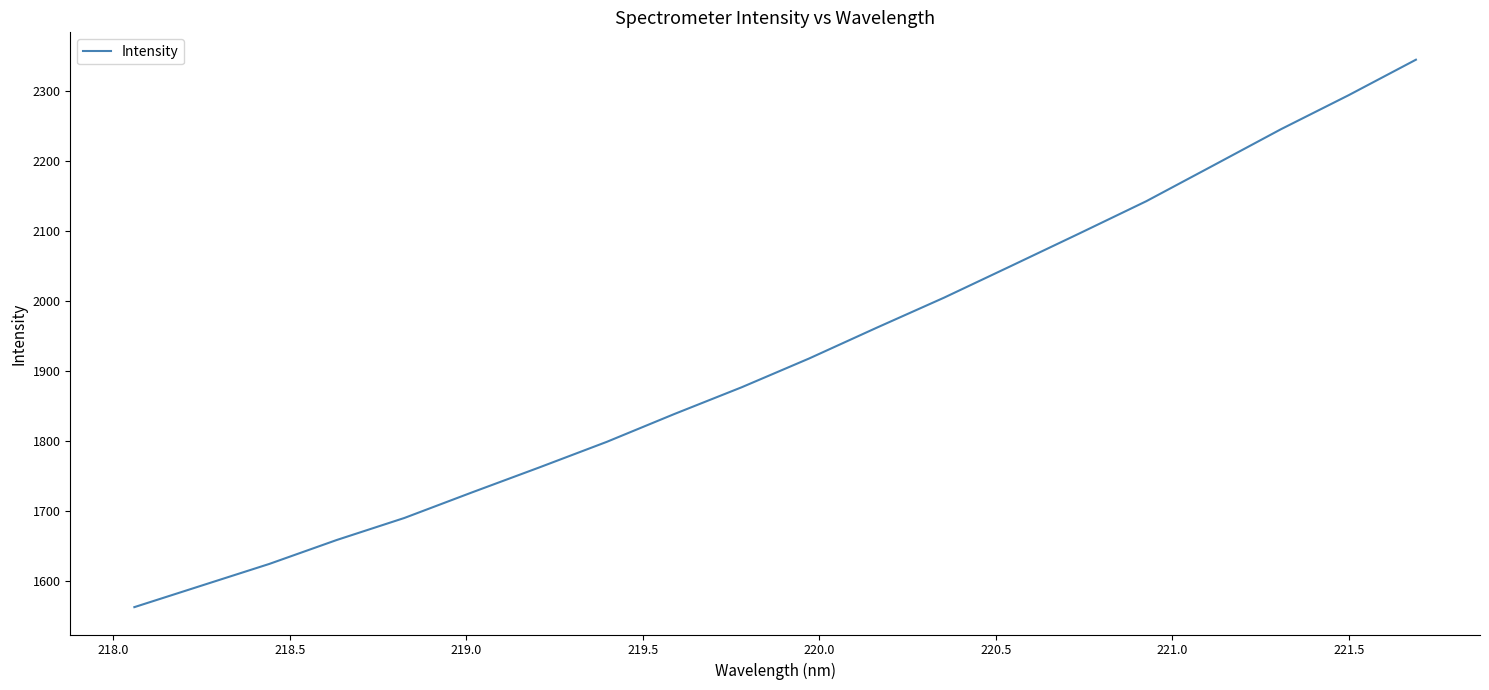

What is the difference between the maximum and minimum values?

782.3